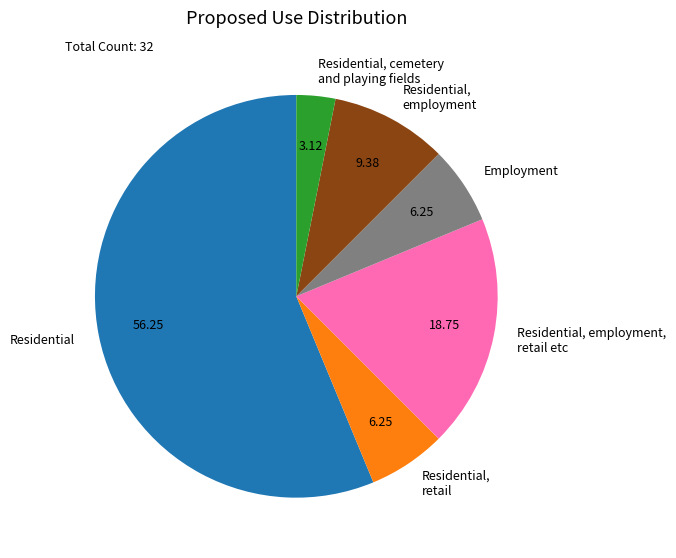

What is the ratio of the value at Residential, retail to the value at Residential, employment?

0.7